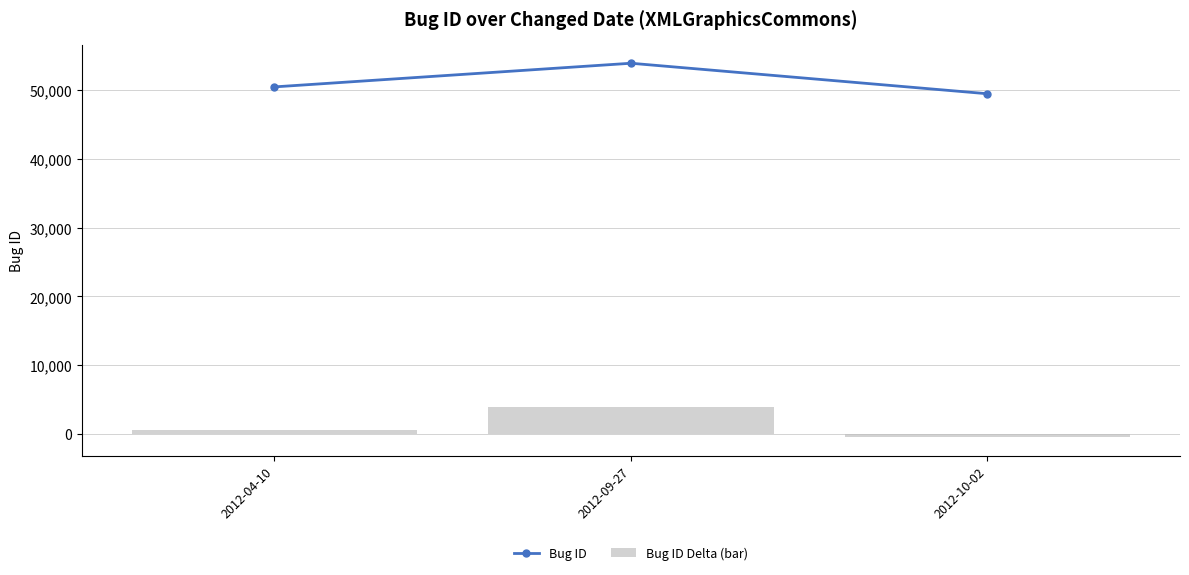

Reading left to right, list all the values displayed in this chart.

Bug ID: 2012-04-10=50498	2012-09-27=53939	2012-10-02=49499
Bug ID Delta (bar): 2012-04-10=498	2012-09-27=3939	2012-10-02=-501